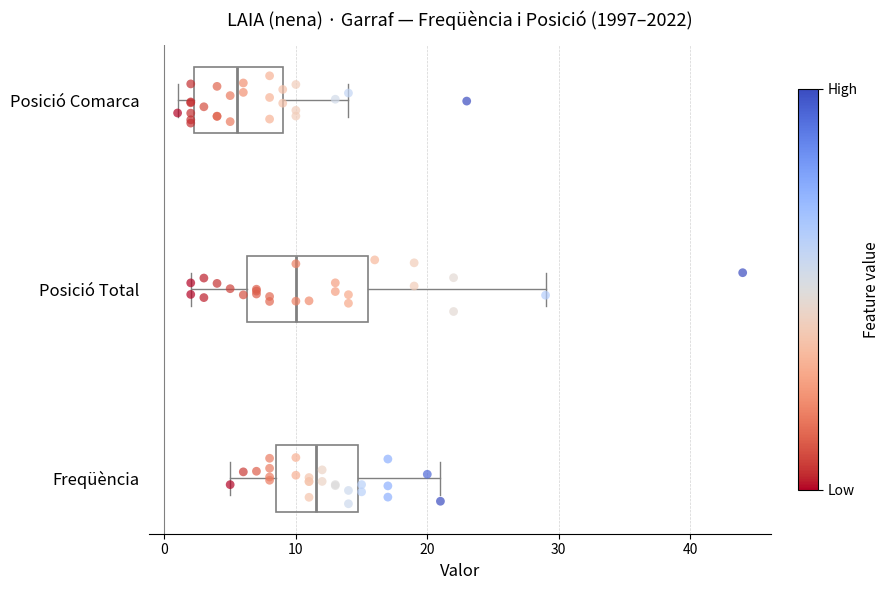

Reading bottom to top, transcribe this box plot: for each box, give where its median line is, the range the box spans, and where its two whiskers end, as read against the x-axis. The values are not printed on the chart, so give them approximately, as read against the axis.

Freqüència: median 12, box 9 to 15, whiskers 5 to 21
Posició Total: median 10, box 6 to 16, whiskers 2 to 29
Posició Comarca: median 6, box 2 to 9, whiskers 1 to 14